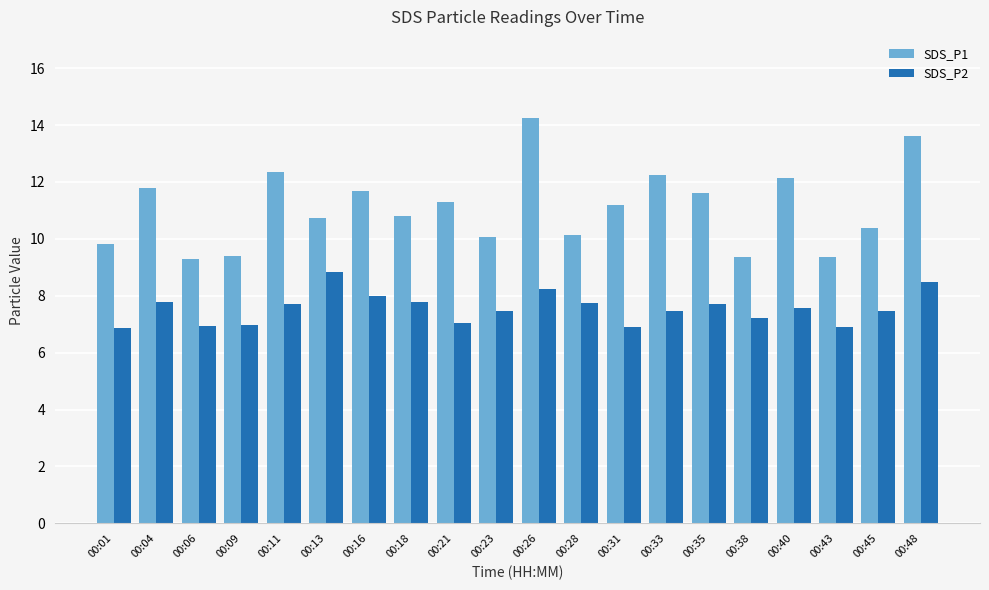

List the series in order of their peak value, lowest first.

SDS_P2, SDS_P1